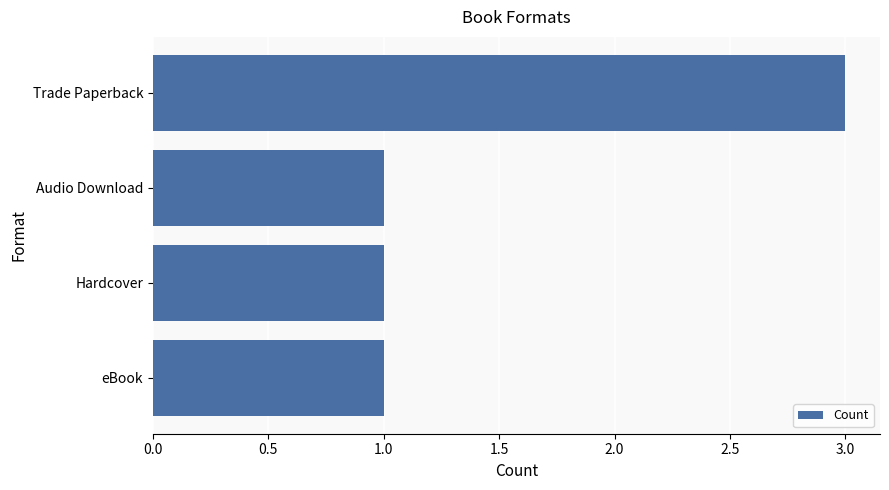

How many distinct data groups are displayed?

1